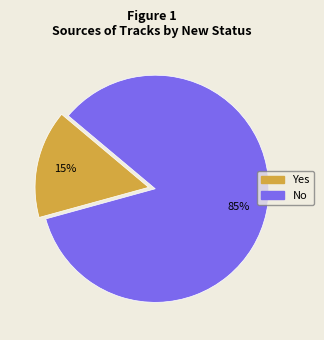

To the nearest percent, what is the combined percentage of No and Yes?

100%